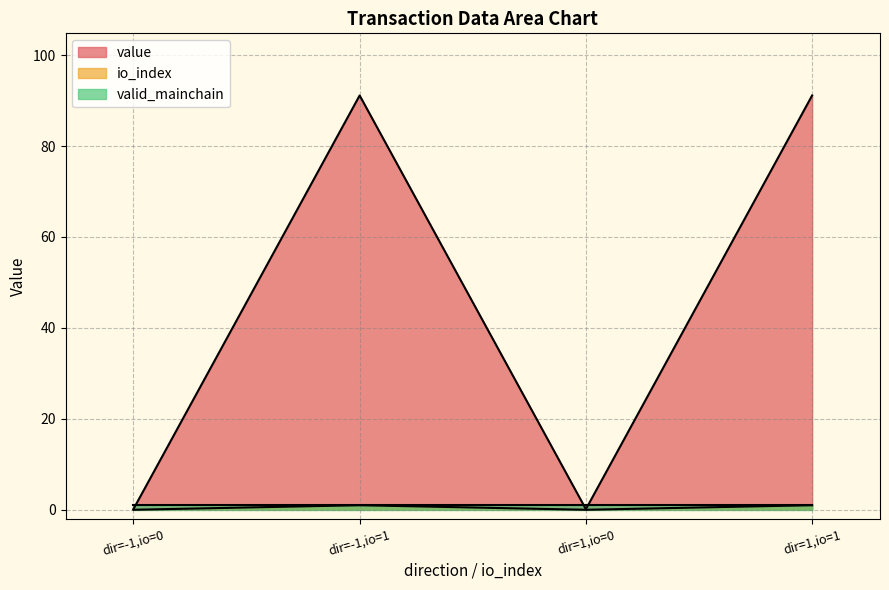

In io_index, how many points are lower than both neighbors (excluding endpoints)?

1